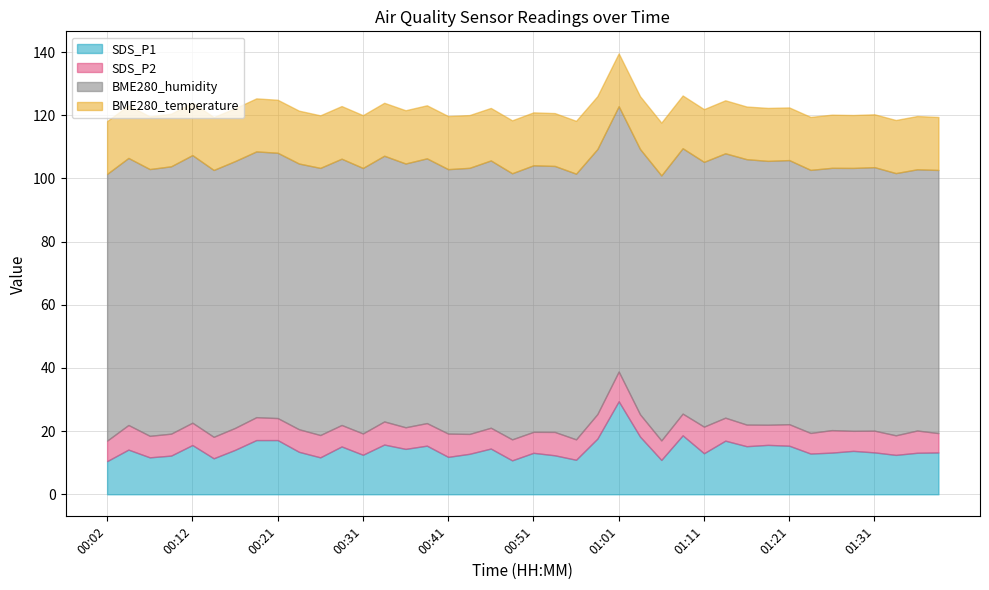

At which category does BME280_temperature reach its first local peak?

00:07